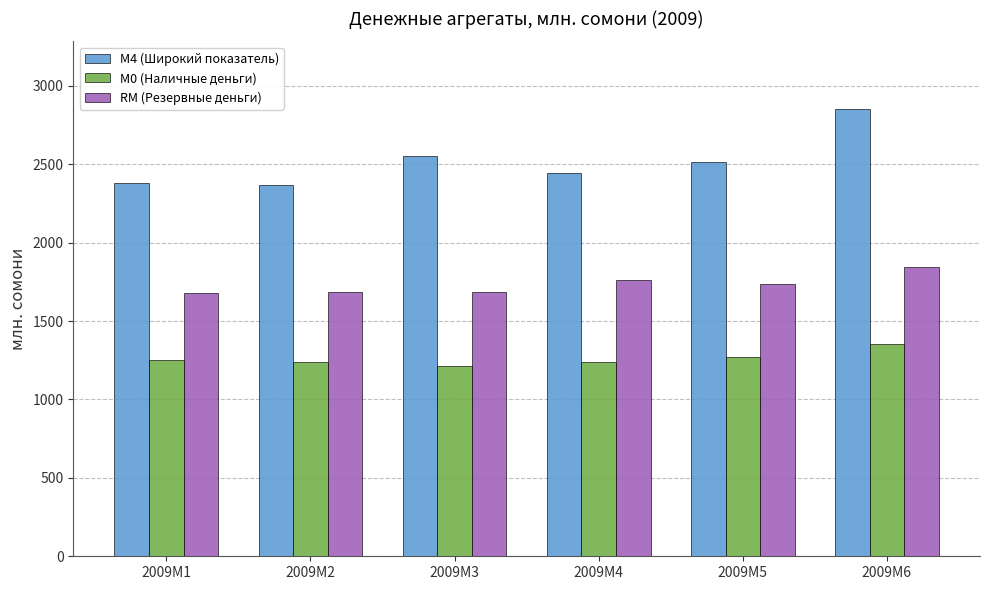

What is the difference between the highest and lowest values at 2009M4?

1206.4